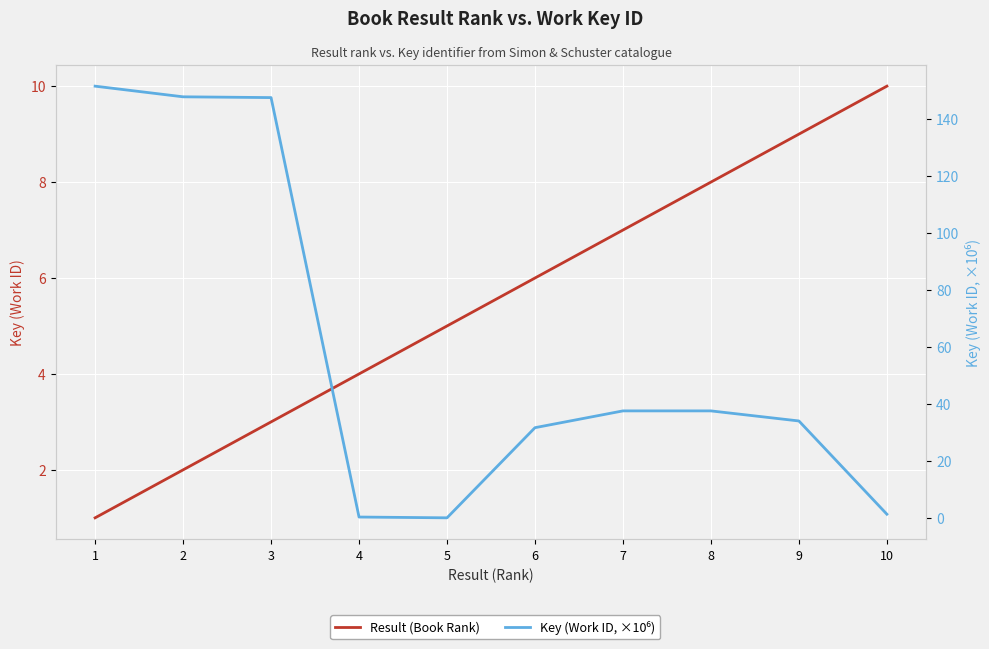

How many Result (Book Rank) values are between 3 and 8?

6